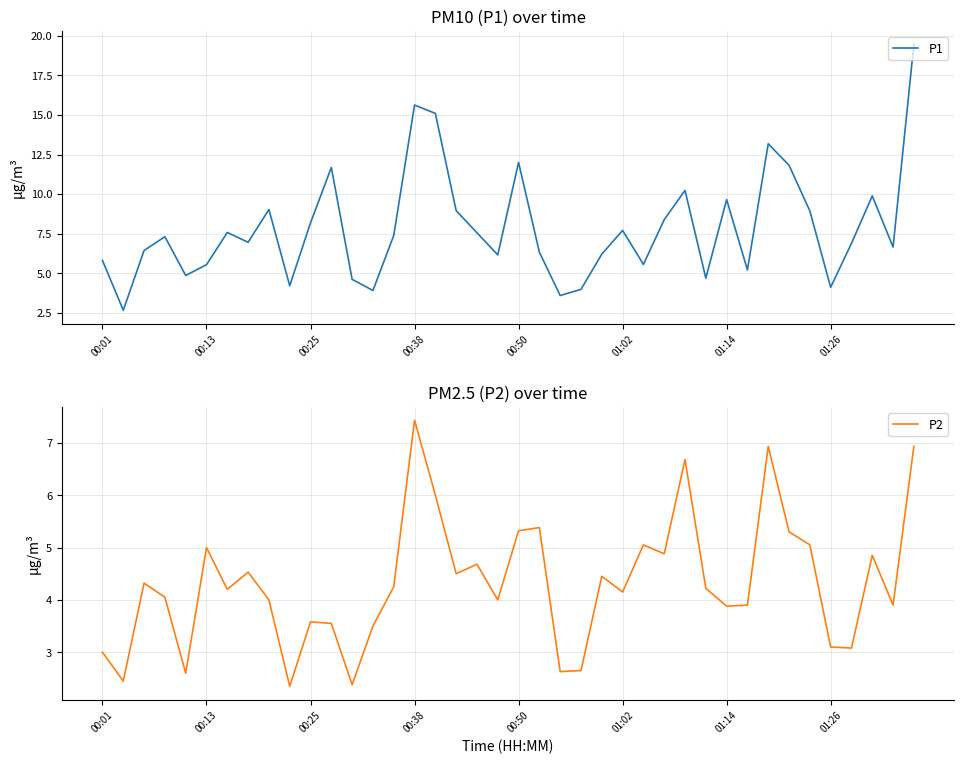

How many series are shown in this chart?

2